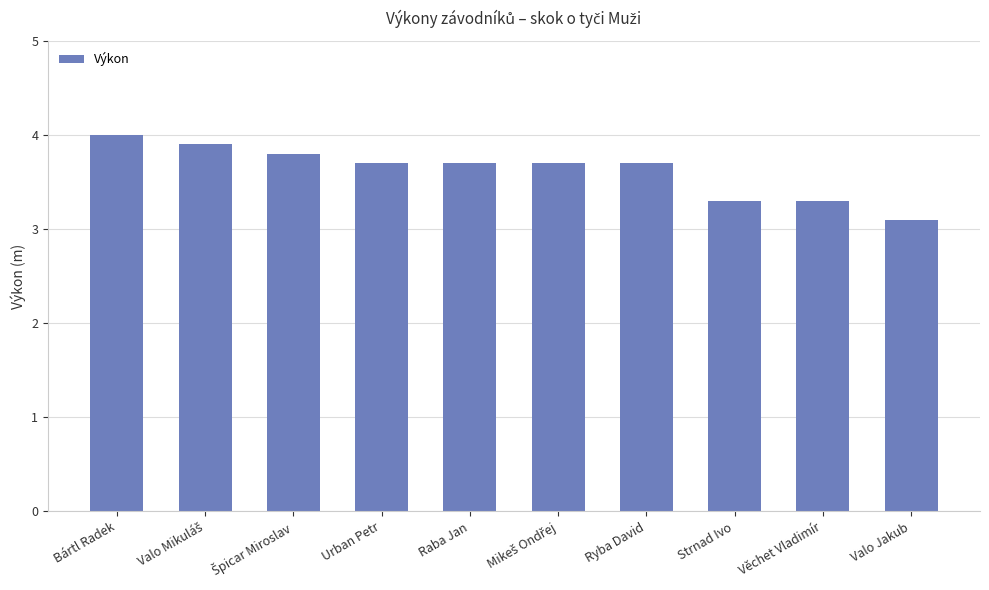

What is the change in value from Ryba David to Věchet Vladimír?

-0.4